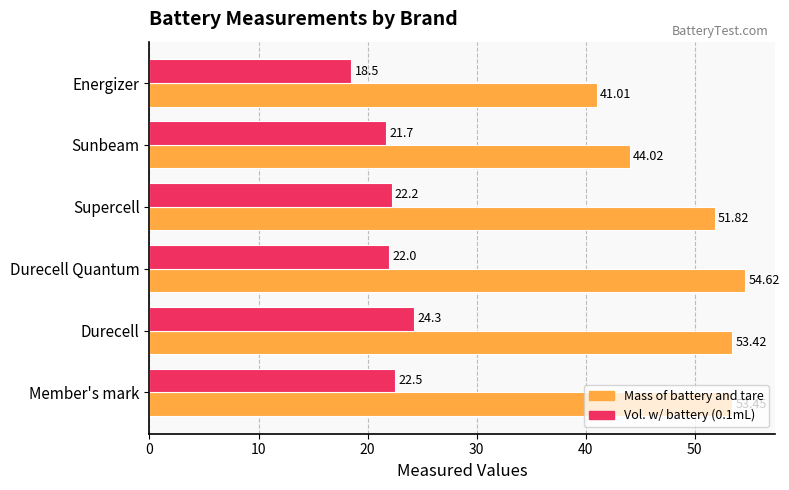

What is the total value across all series at Durecell Quantum?

76.6